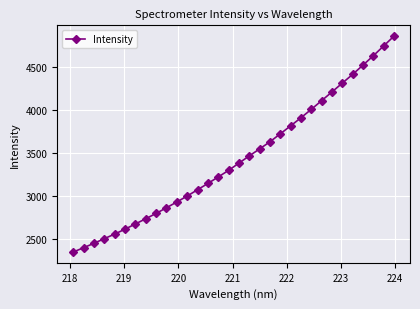

What is the sum of all values?

109971.1